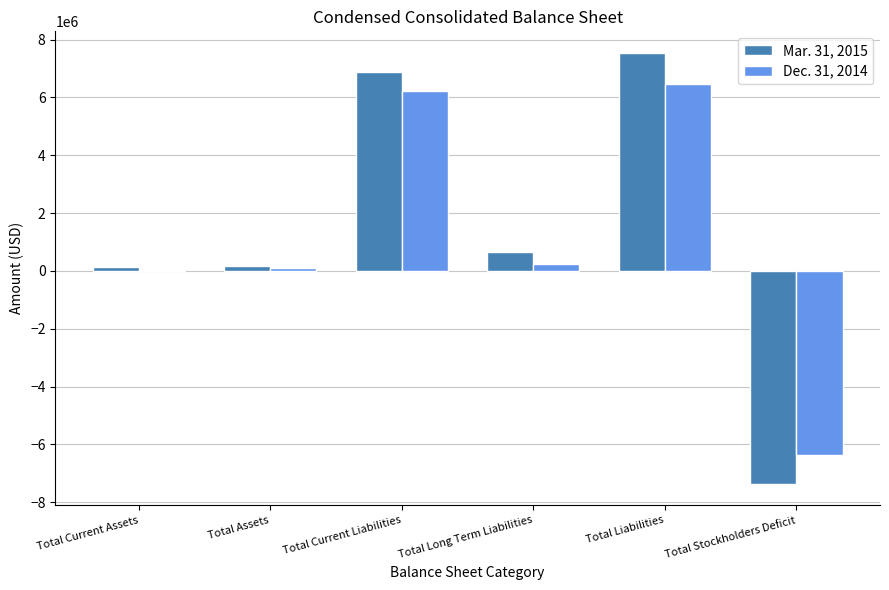

At which category does the chart reach its peak across all series?

Total Liabilities